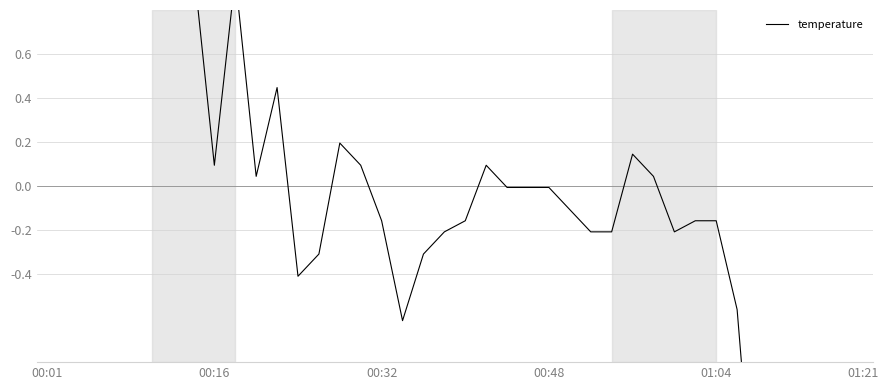

How many data points are less than 0?

23